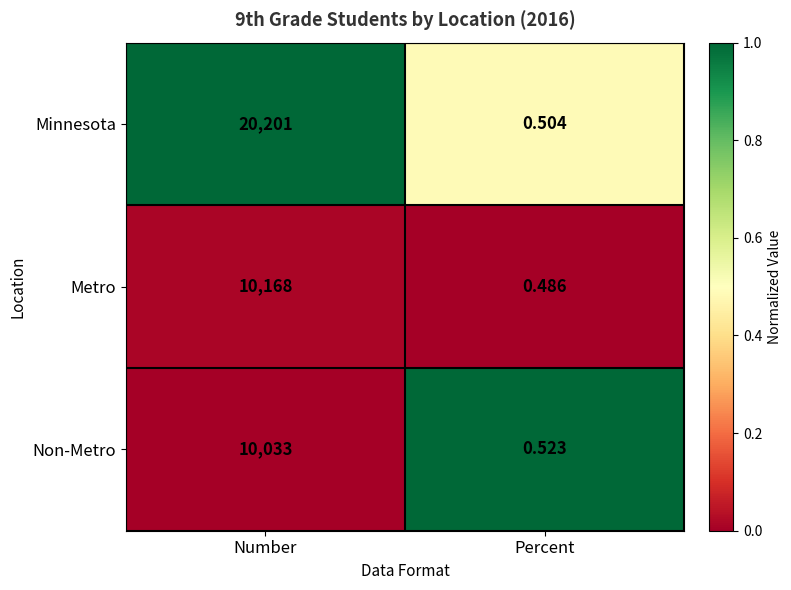

Which label corresponds to the largest value in the chart?

Number